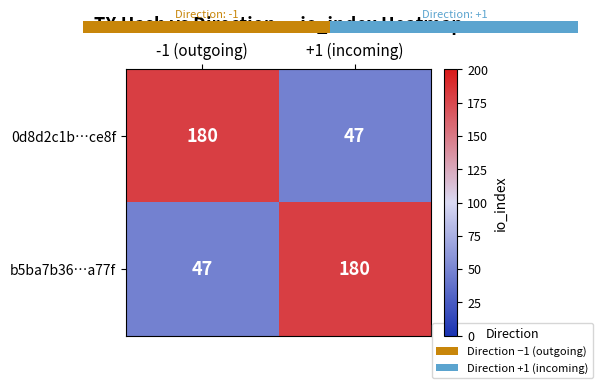

Reading left to right, extract all data points from this chart.

0d8d2c1b…ce8f: -1 (outgoing)=180	+1 (incoming)=47
b5ba7b36…a77f: -1 (outgoing)=47	+1 (incoming)=180